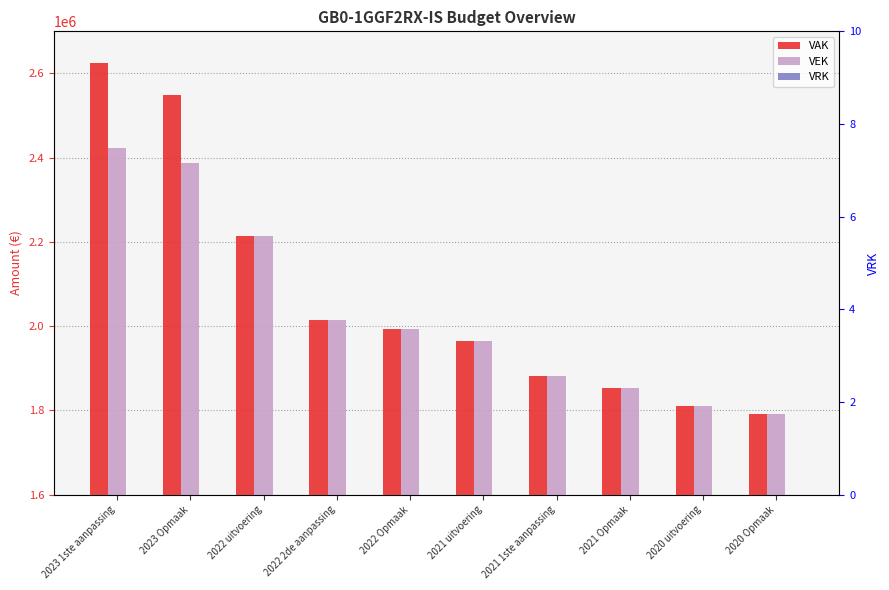

True or false: VAK has a value of 679764 at 2020 uitvoering.

False